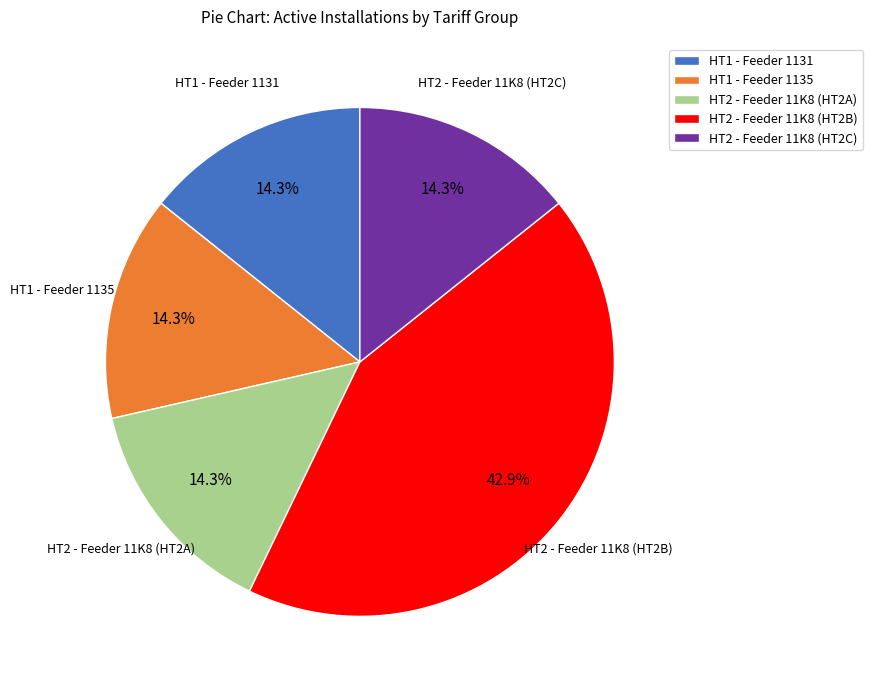

Is HT2 - Feeder 11K8 (HT2C) the majority of the pie?

No